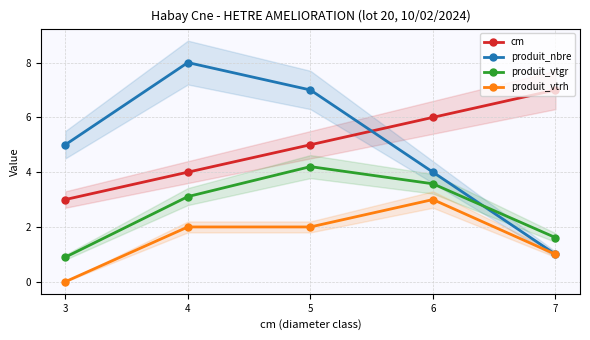

What is the difference between the highest and lowest values at 6?

3.0